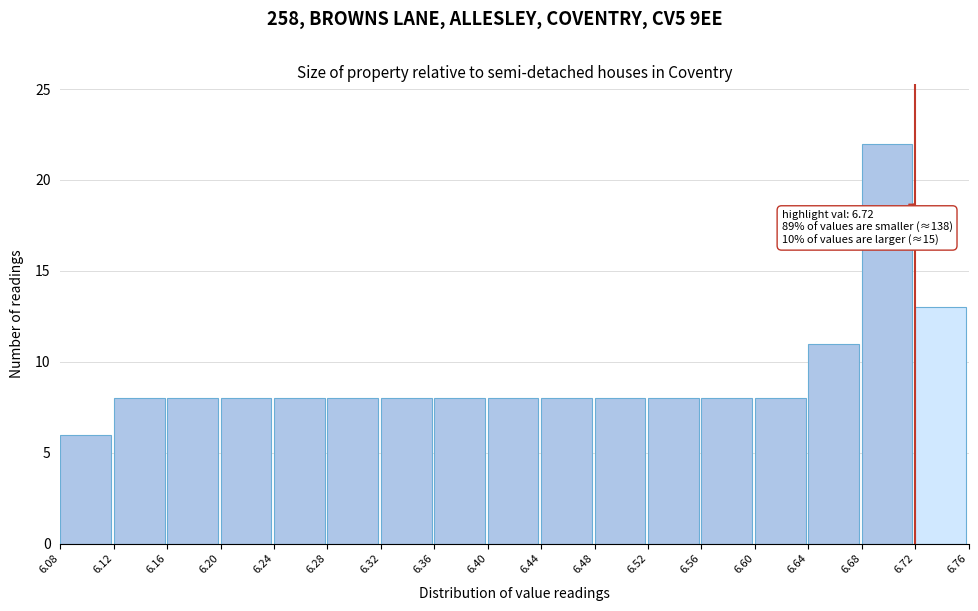

Over which range of the x-axis is the bar tallest?

6.68 to 6.72